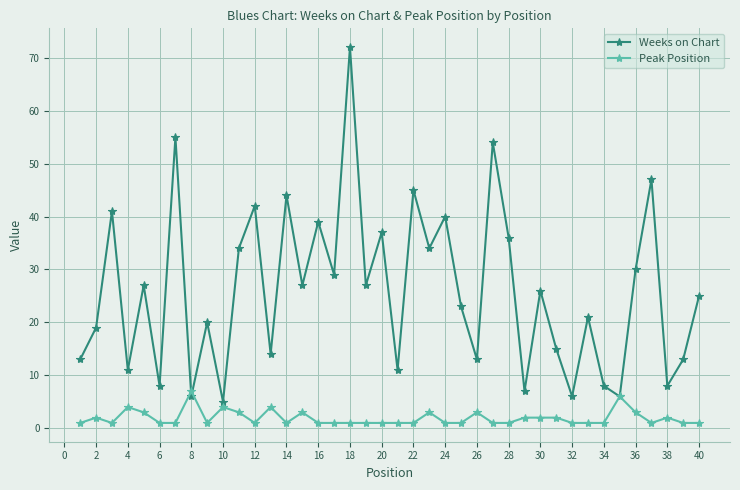

How many categories are shown in the chart?

40